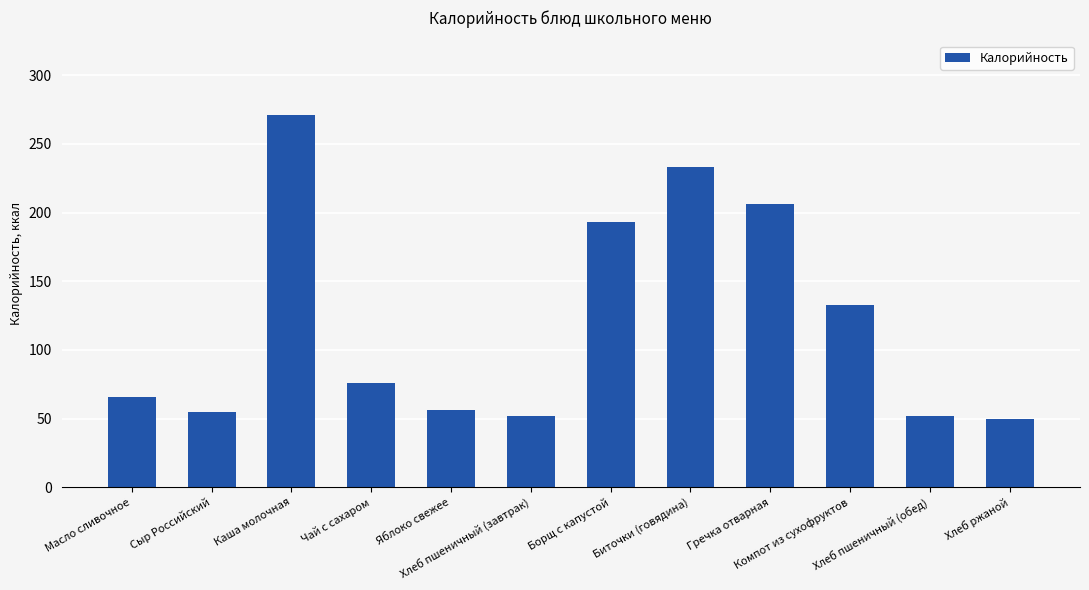

The chart shows a value of 56.4 at Яблоко свежее. True or false?

True